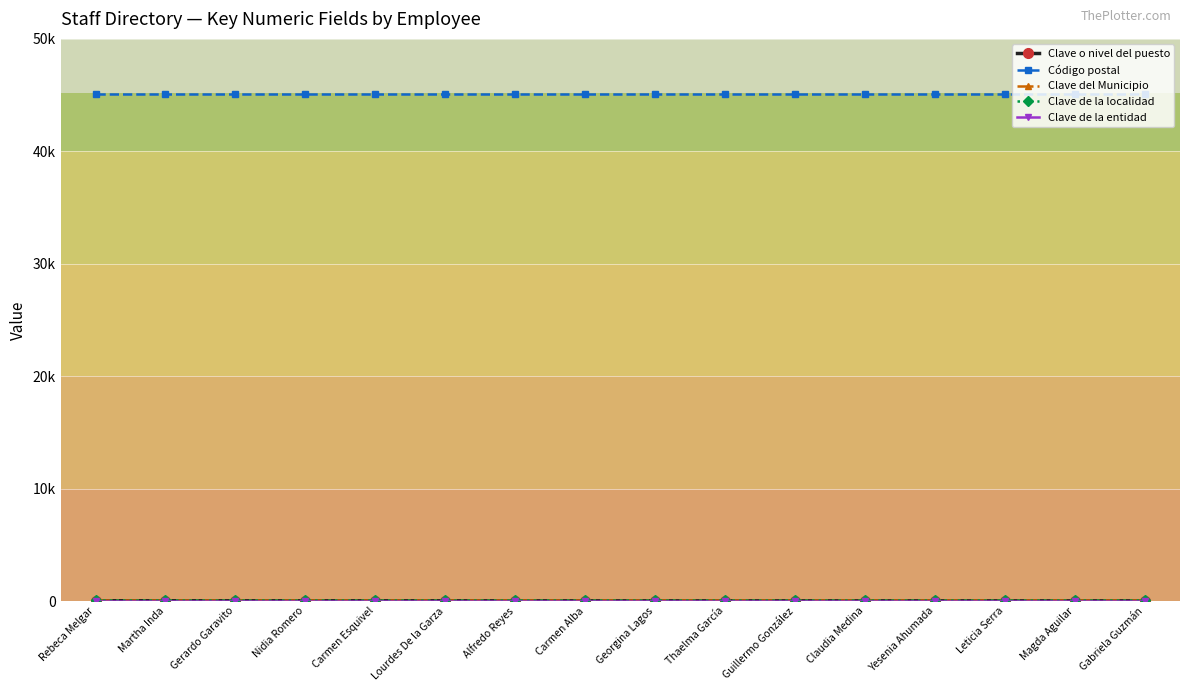

Which series changed the most between Gerardo Garavito and Guillermo González?

Clave o nivel del puesto